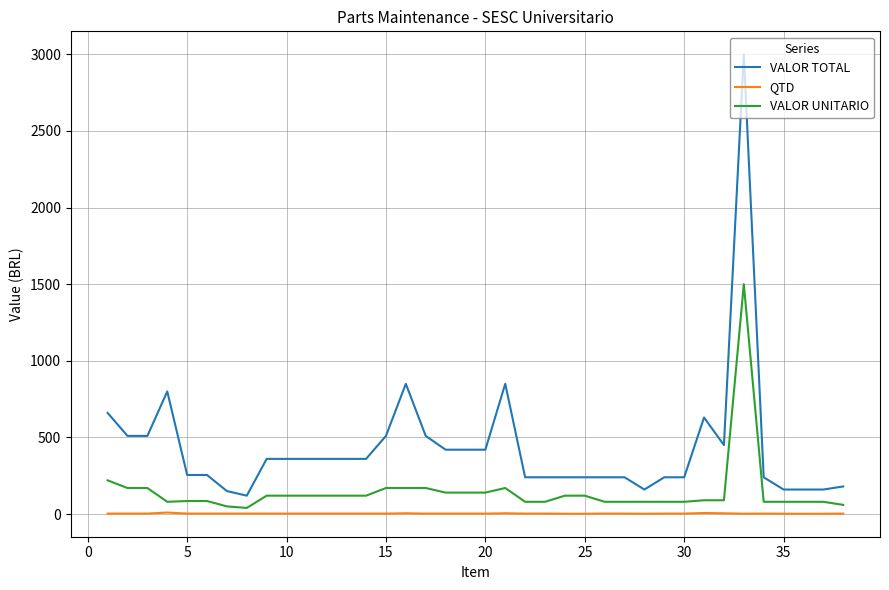

What is the difference between the maximum and minimum values in the QTD series?

8